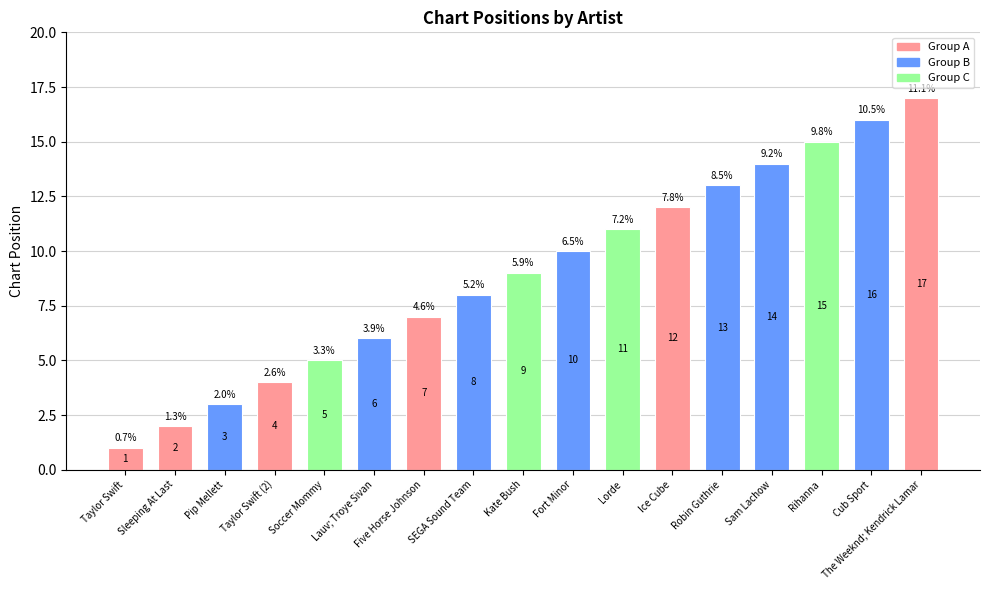

What is the average value?

9